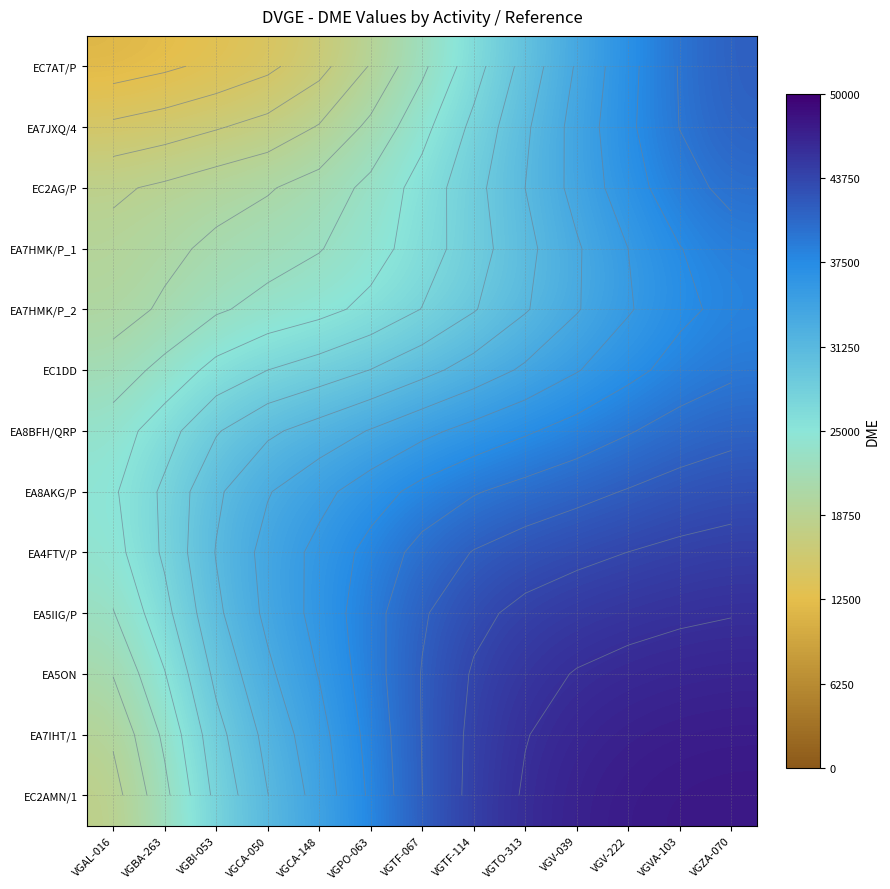

Which category has the lowest value in the EC2AMN/1 series?

VGAL-016